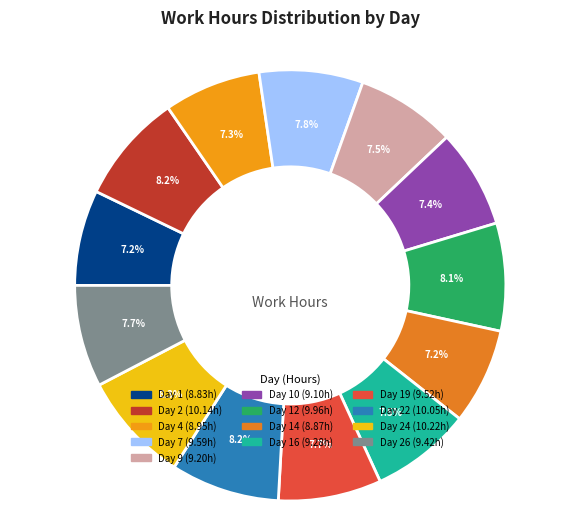

Is there a majority slice in this chart?

No